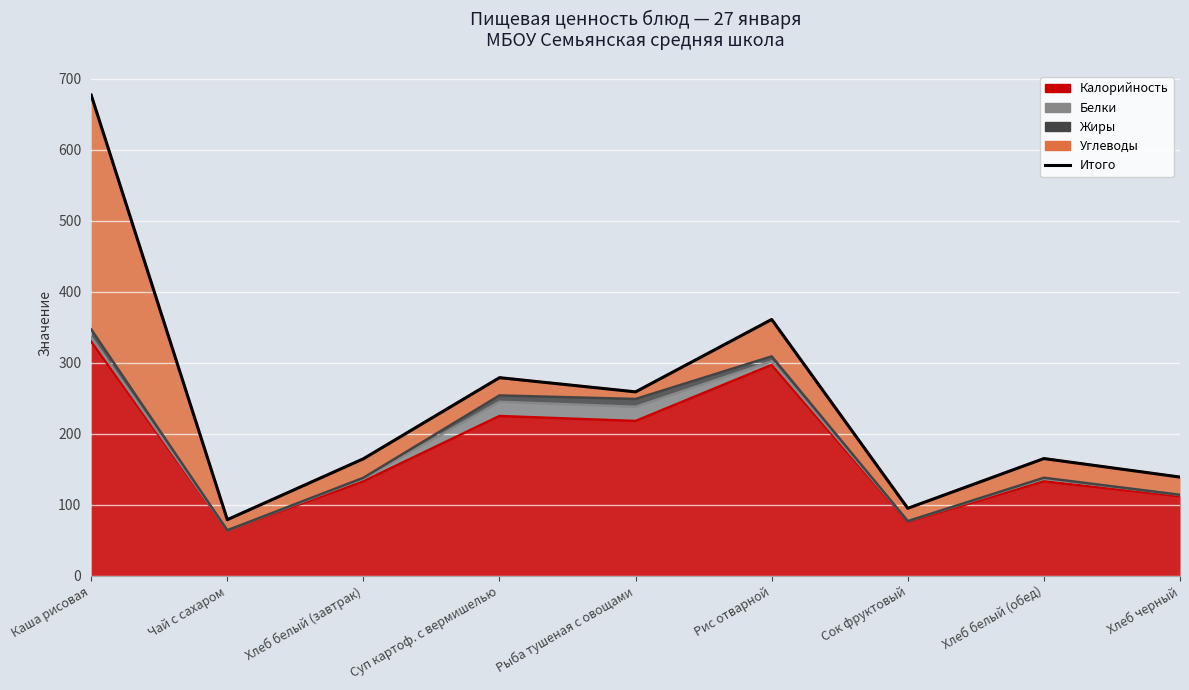

Which has a higher value, Рыба тушеная с овощами or Сок фруктовый?

Рыба тушеная с овощами